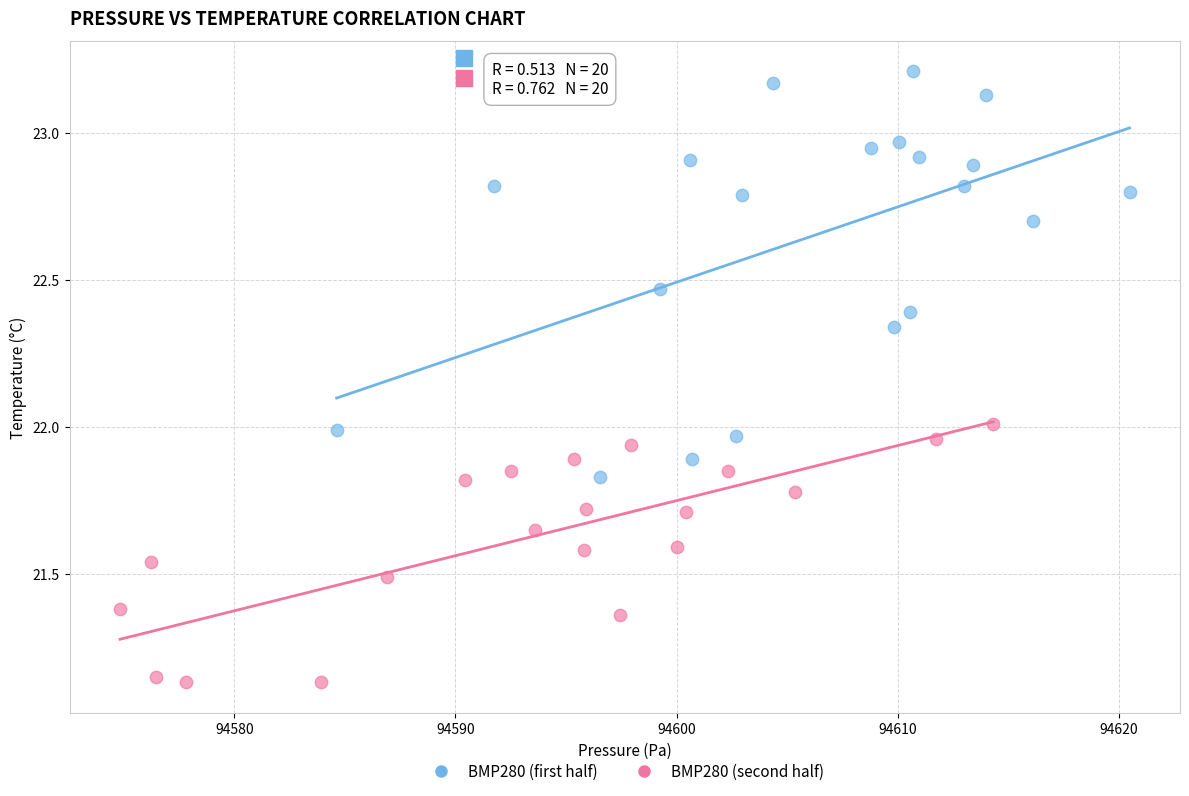

What are all the series names shown in the legend?

BMP280 (first half), BMP280 (second half)